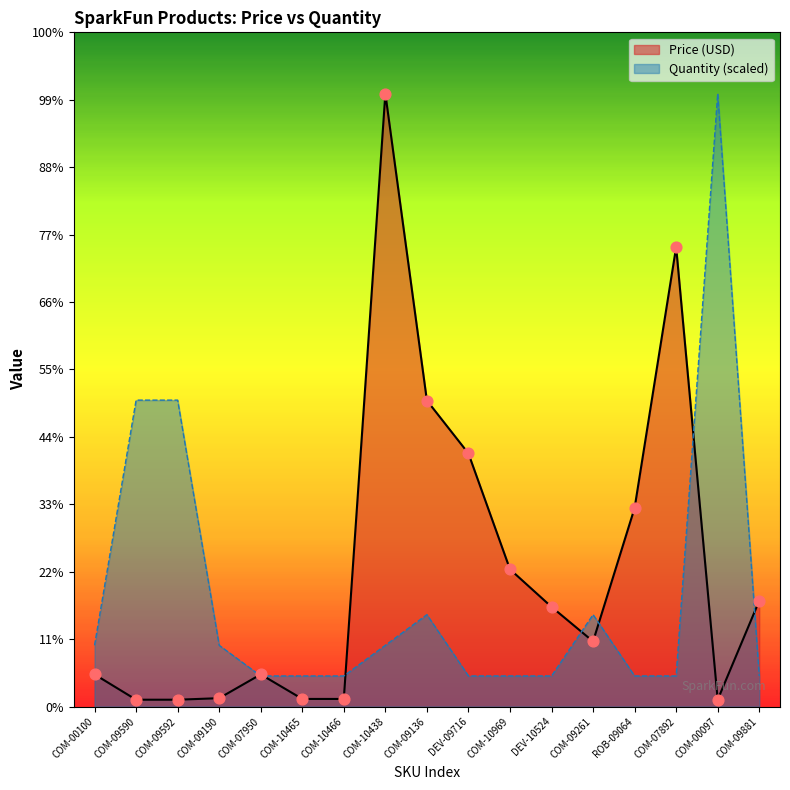

Which series contains the highest Y value?

Price (USD)